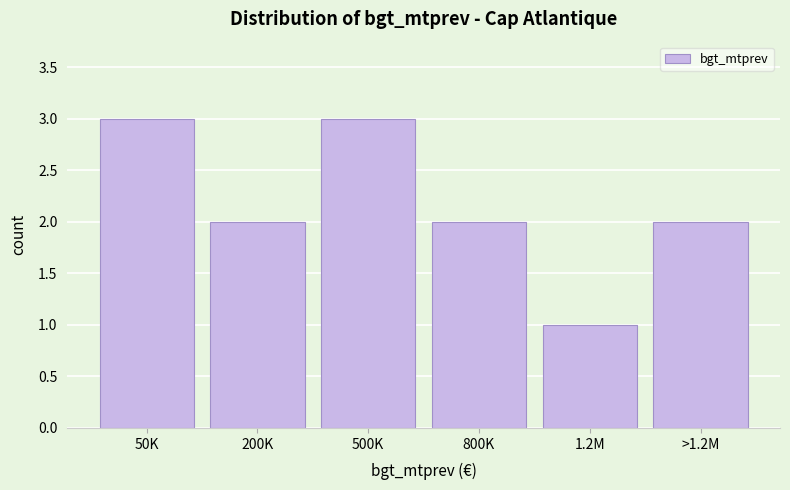

Reading left to right, transcribe all the data shown in this chart.

50K=3	200K=2	500K=3	800K=2	1.2M=1	>1.2M=2